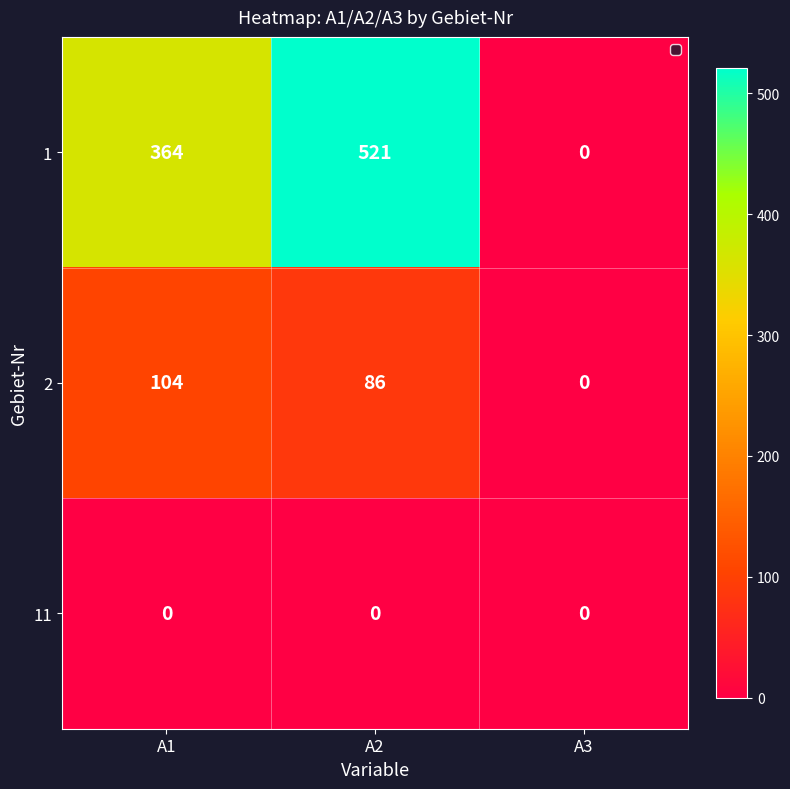

What is the maximum value shown in the chart?

521